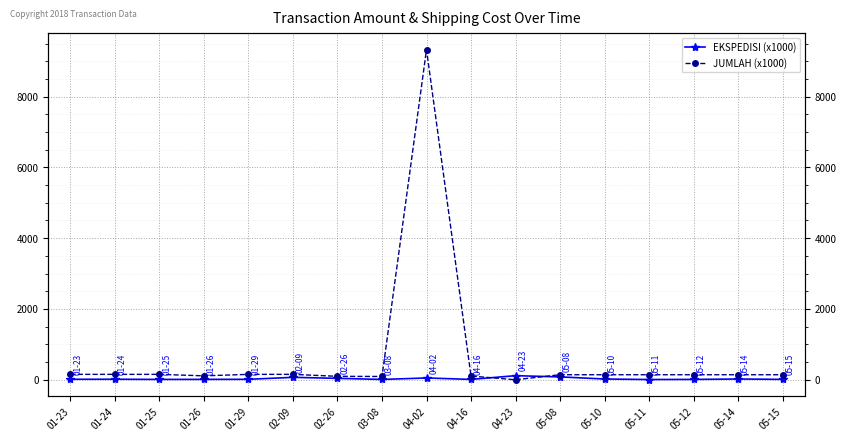

What is the label of the 4th point from the left?

01-26